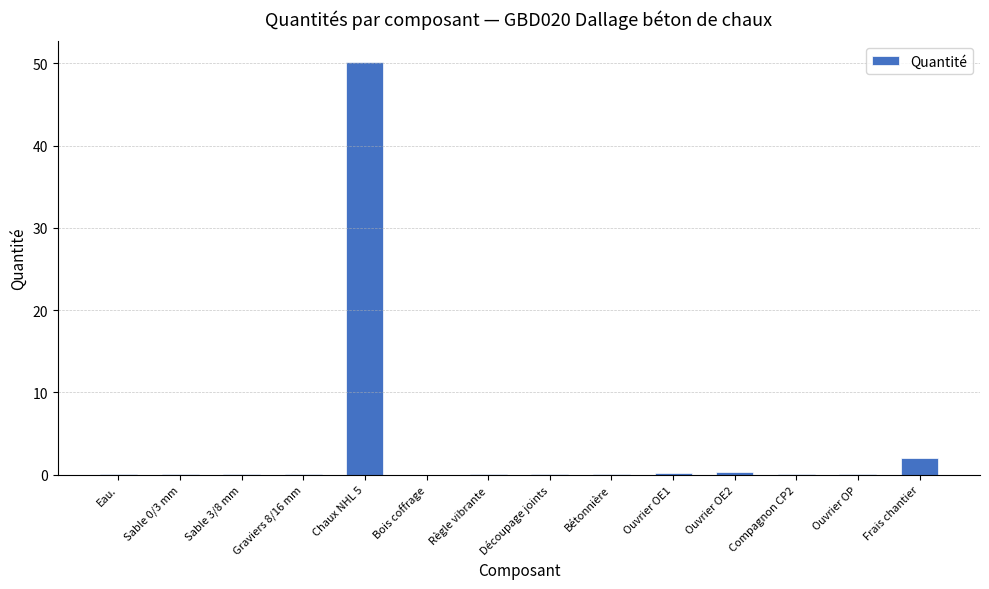

What is the sum of all values?

53.2